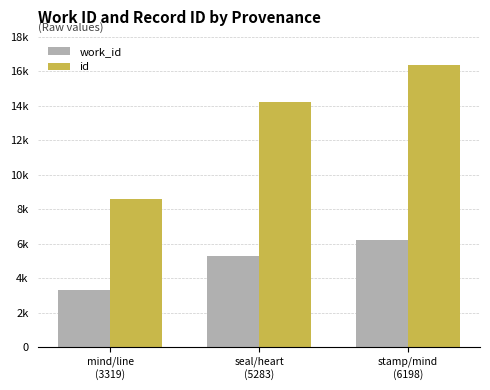

Does the chart contain any negative values?

No